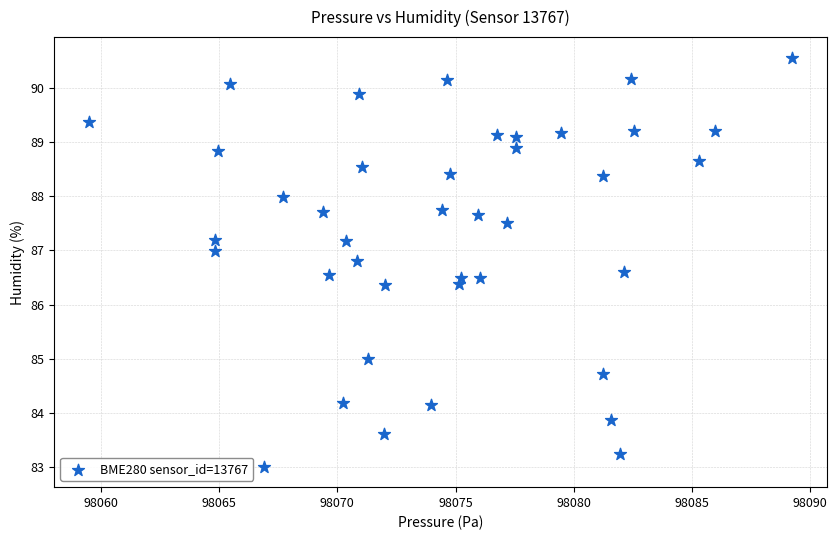

What is the range of X values (max minus min)?

29.8